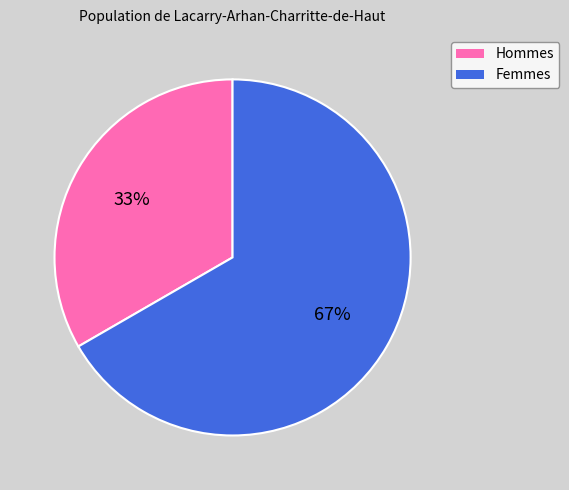

How many segments does this pie chart have?

2